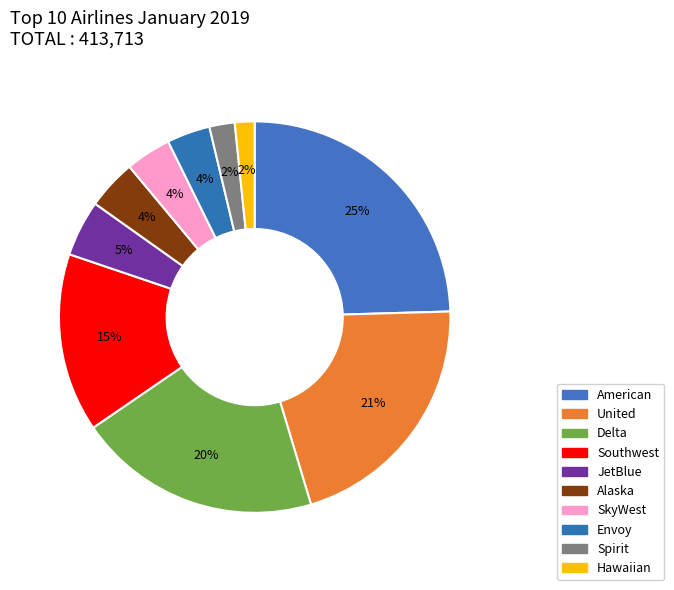

What percentage is NOT represented by Envoy?

96.4%